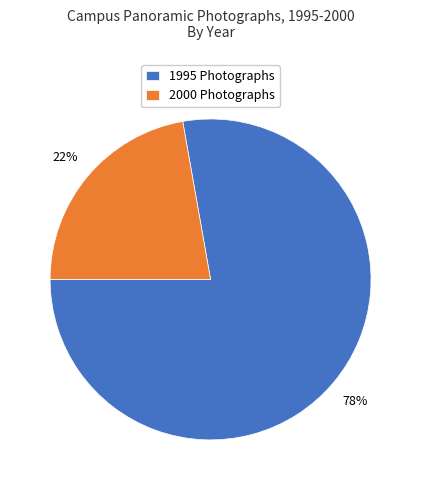

Is 2000 Photographs the majority of the pie?

No